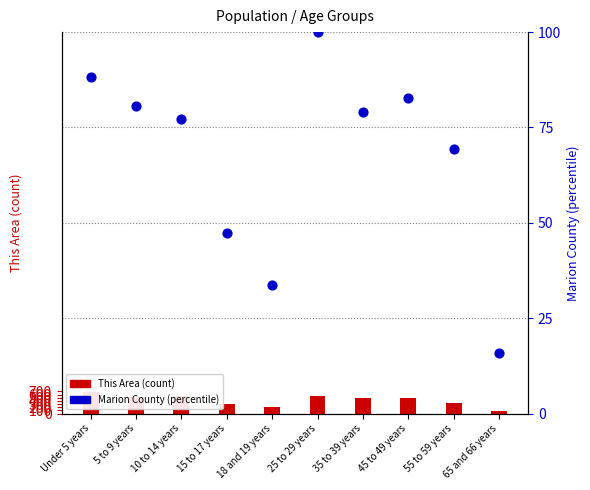

Which series has the largest total across all categories?

This Area